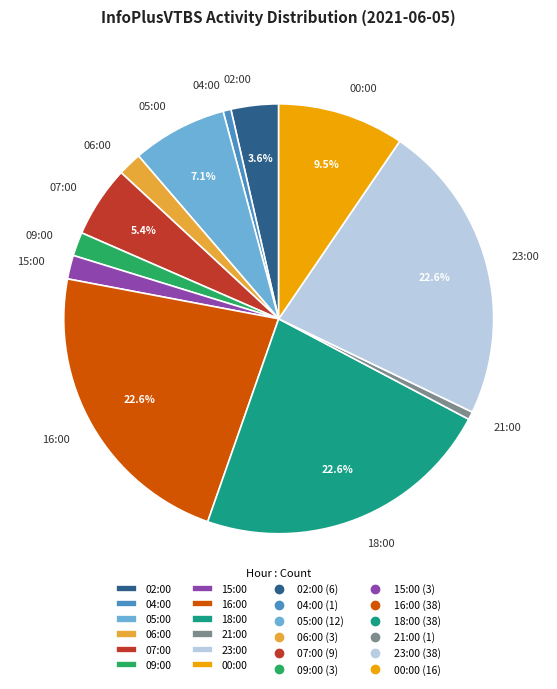

To the nearest percent, what is the difference between the largest and smallest slice percentages?

22%